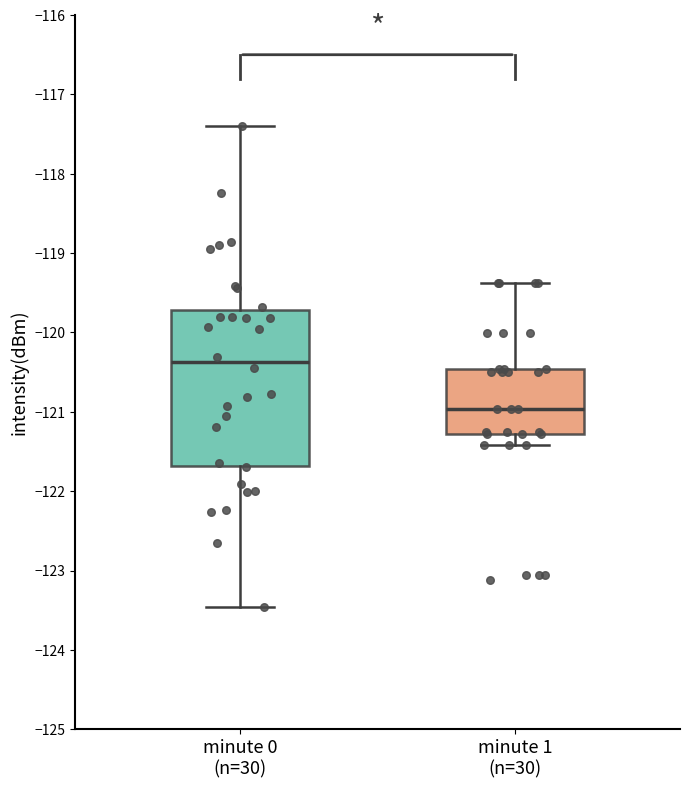

Reading left to right, transcribe this box plot: for each box, give where its median line is, the range the box spans, and where its two whiskers end, as read against the y-axis. The values are not printed on the chart, so give them approximately, as read against the axis.

minute 0 (n=30): median -120.4, box -121.7 to -119.7, whiskers -123.5 to -117.4
minute 1 (n=30): median -121.0, box -121.3 to -120.5, whiskers -121.4 to -119.4